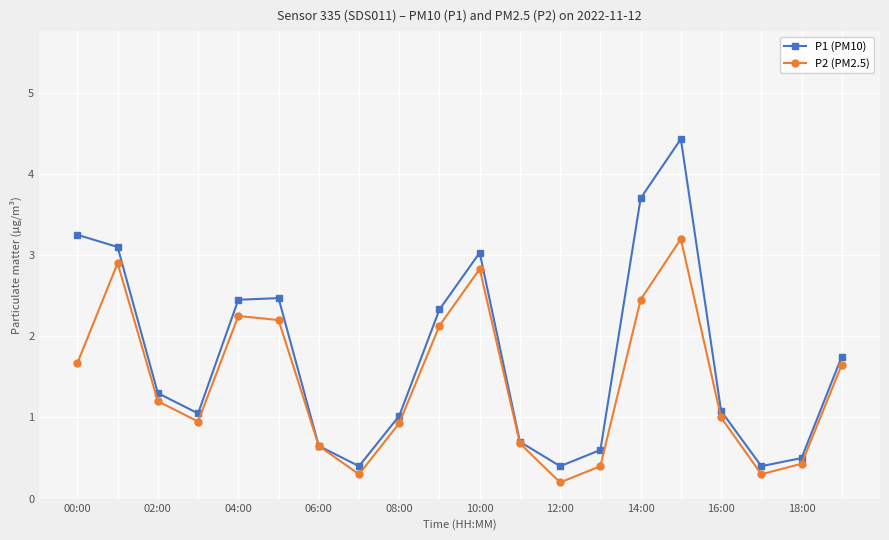

How many data points does each series have?

20